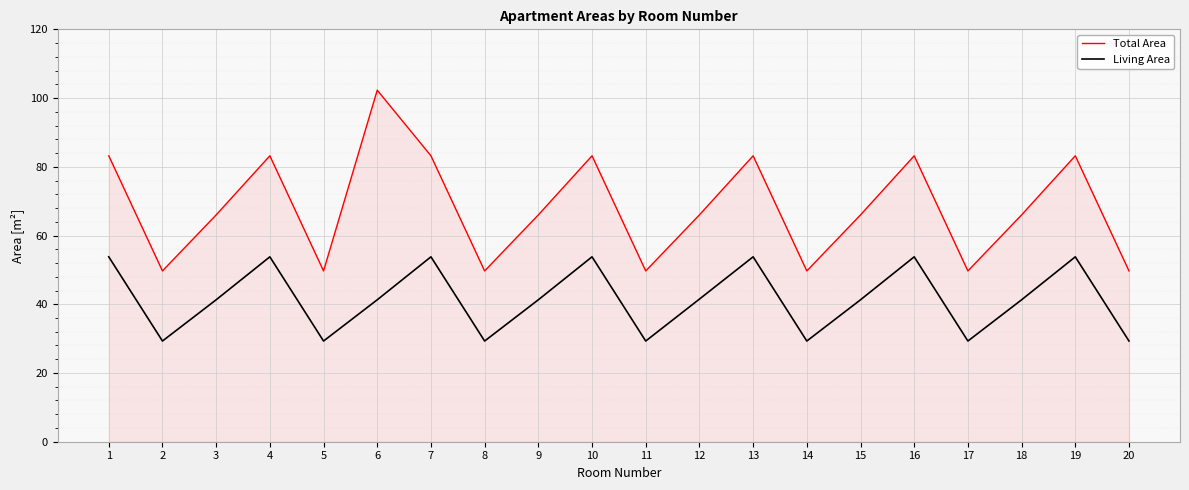

Rank the series by their average value, from highest to lowest.

Total Area, Living Area